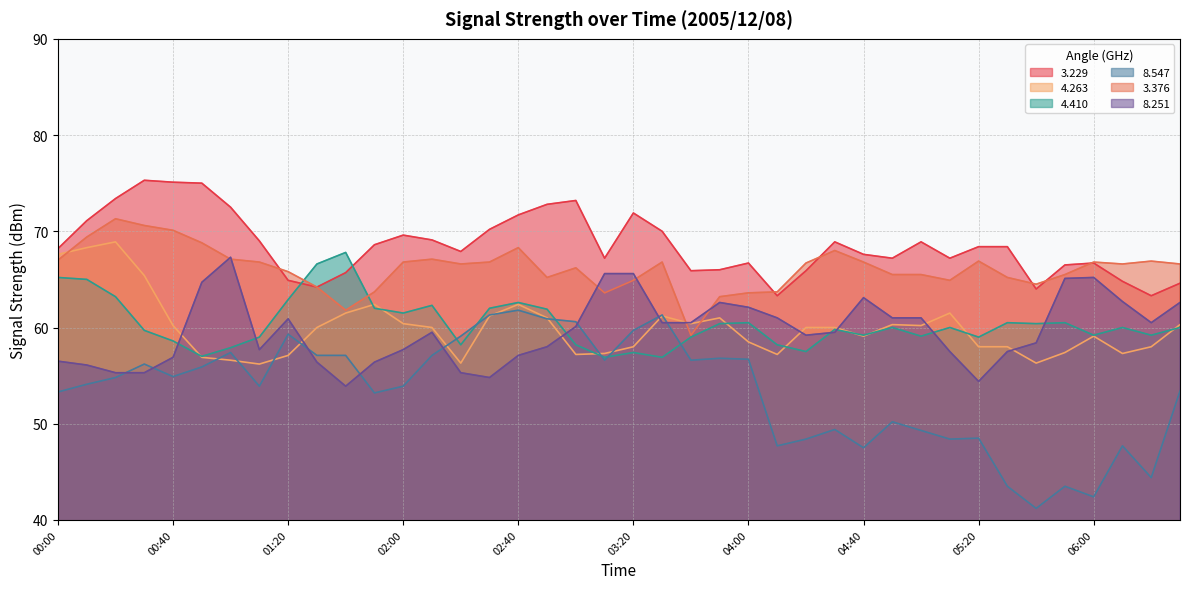

What is the sum of the 8.547 values at 05:20 and 03:10?

105.1